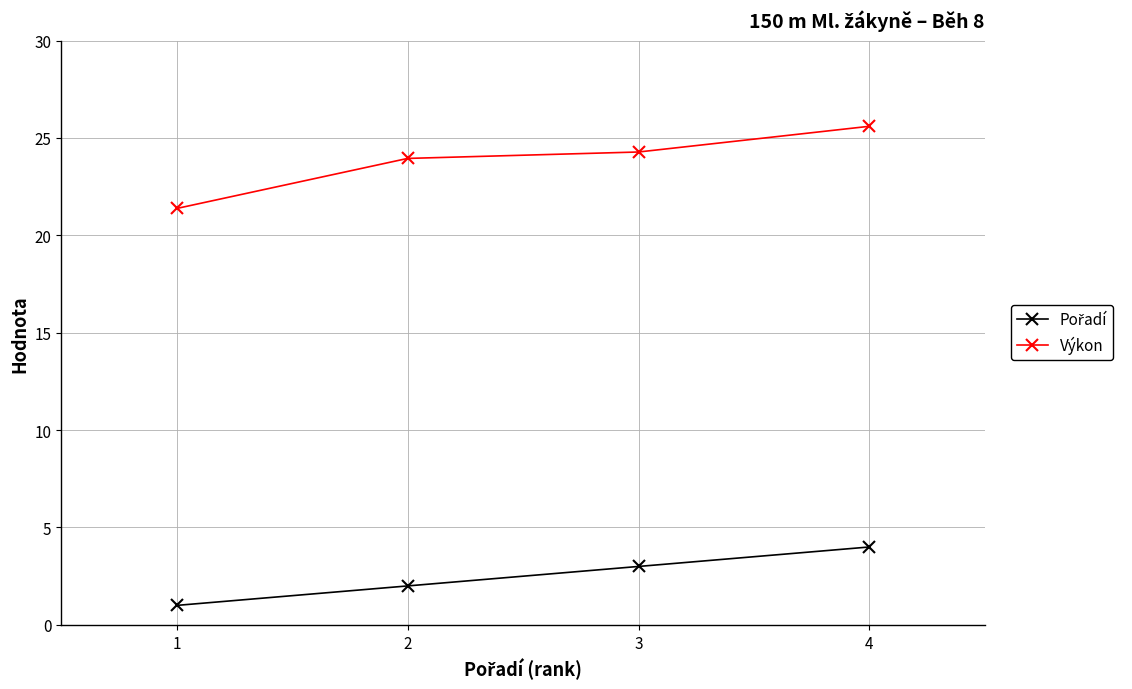

What is the highest value of the Výkon series?

25.6